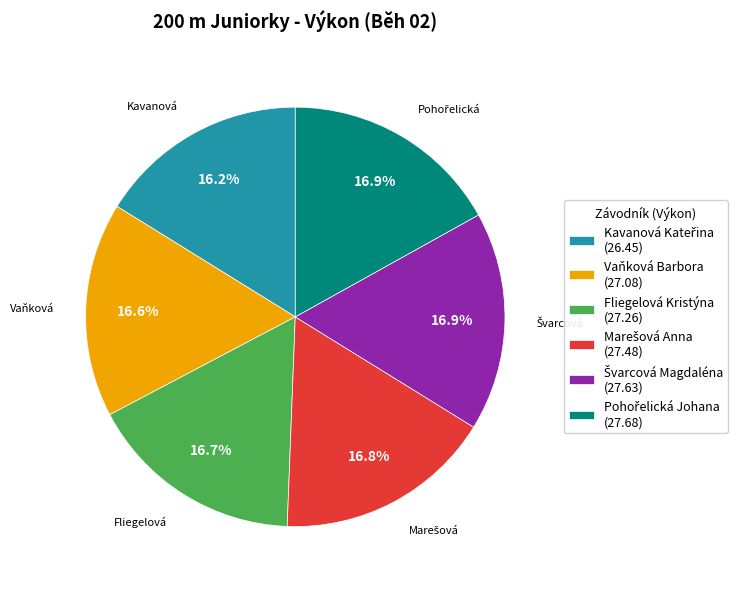

To the nearest percent, what portion does Vaňková Barbora represent?

17%